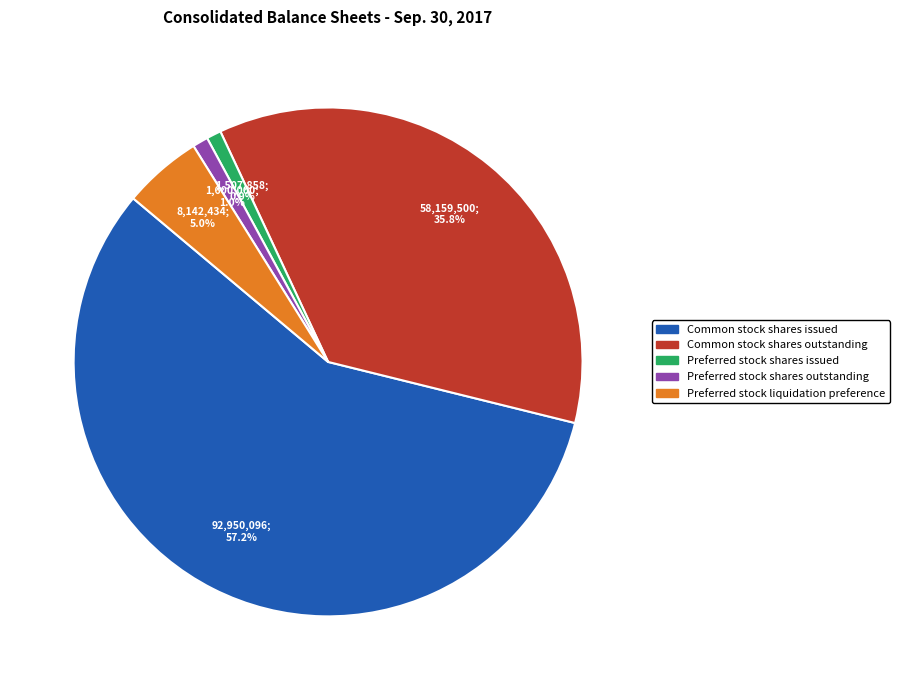

To the nearest percent, what is the average slice percentage?

20%